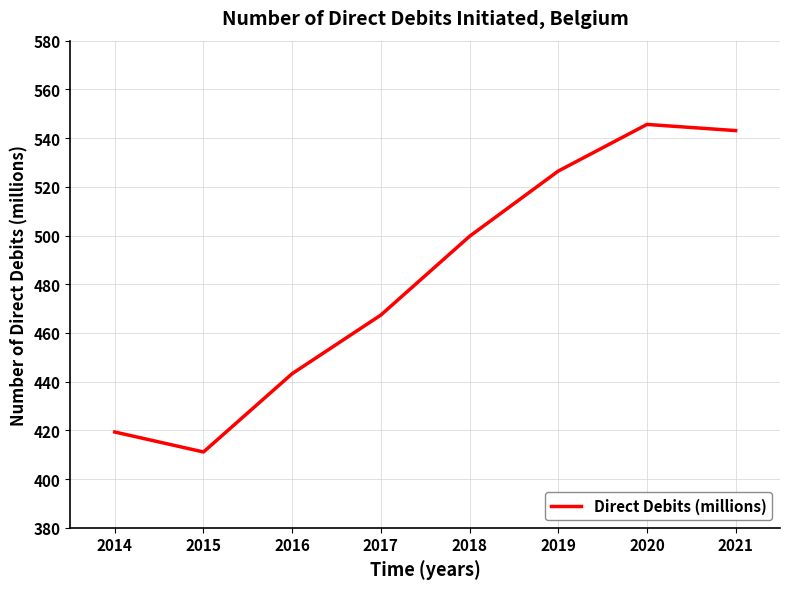

What value does the data have at 2016?

443.3